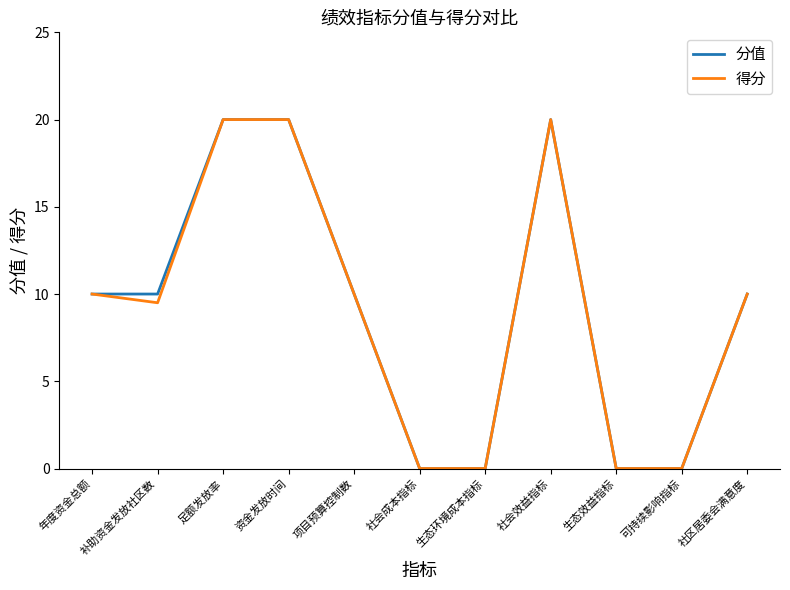

What position from the right is 资金发放时间?

8